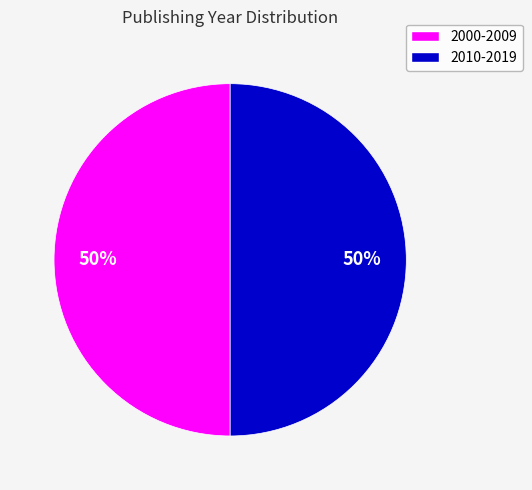

To the nearest percent, what is the average slice percentage?

50%